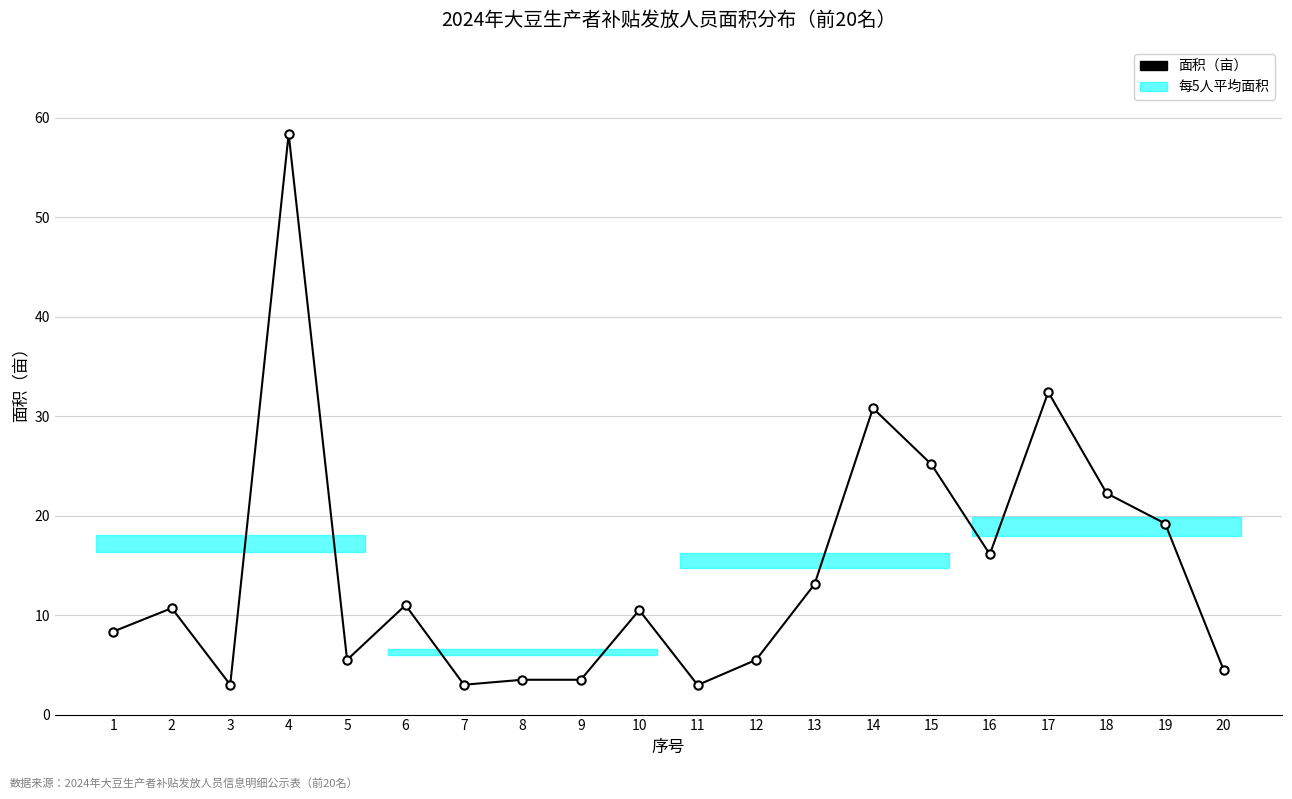

Read the value at 7.

3.0